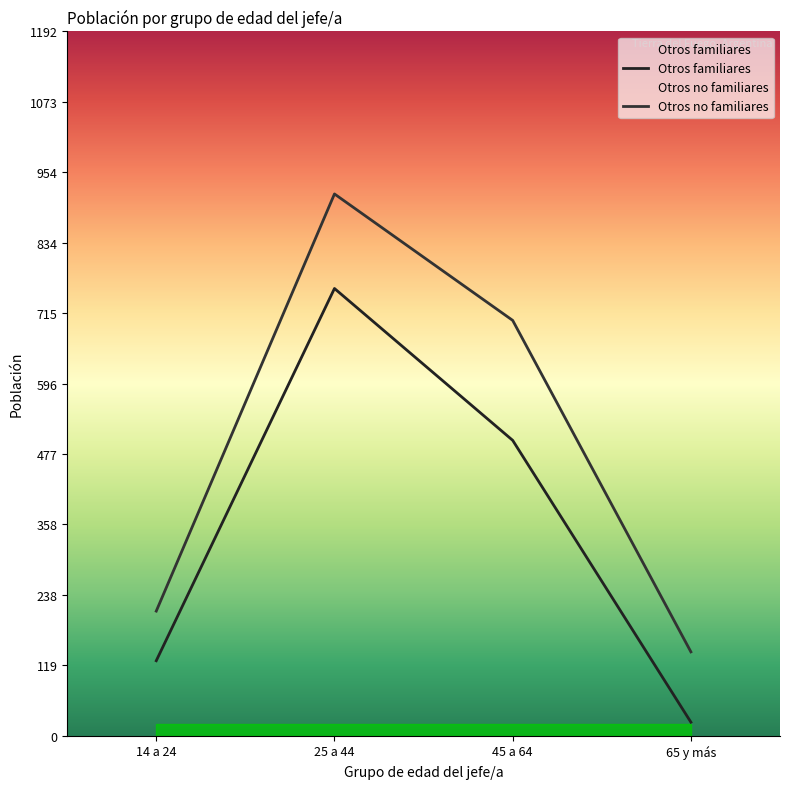

List the labels in order of Otros no familiares value, smallest first.

65 y más, 14 a 24, 45 a 64, 25 a 44